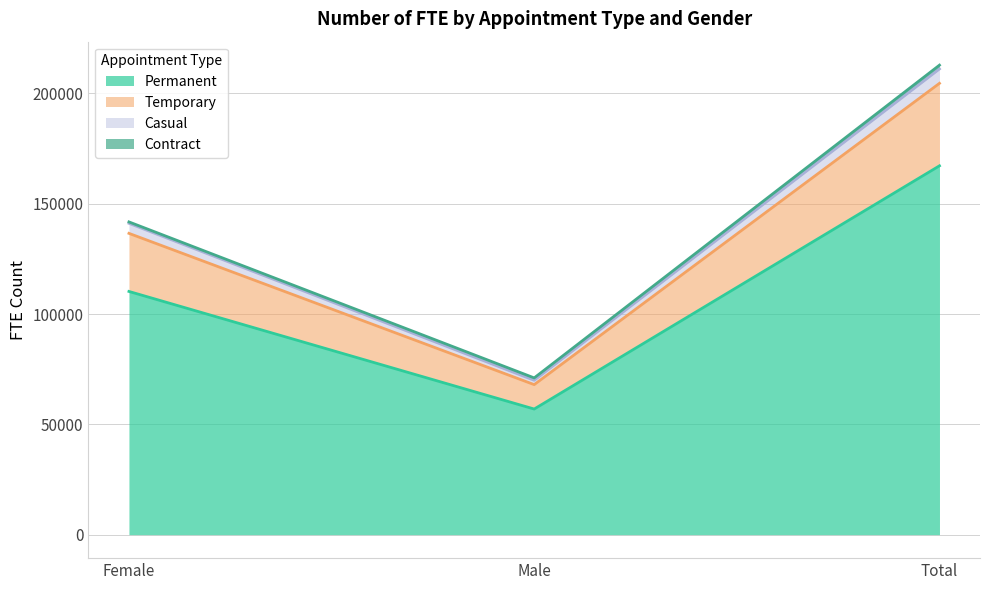

What is the maximum value for Permanent?

167218.3